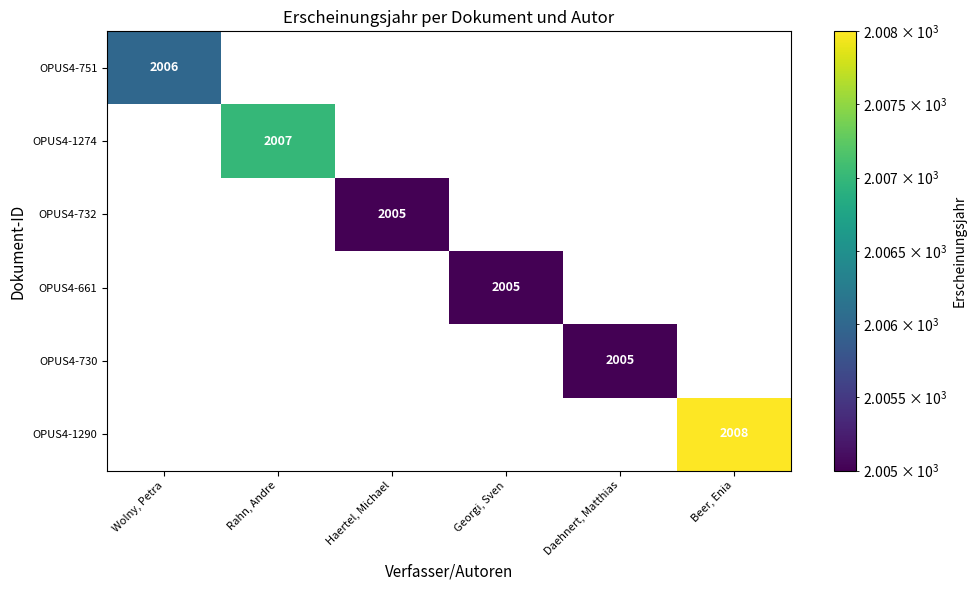

The value of OPUS4-1274 at Rahn, Andre is 2007. True or false?

True